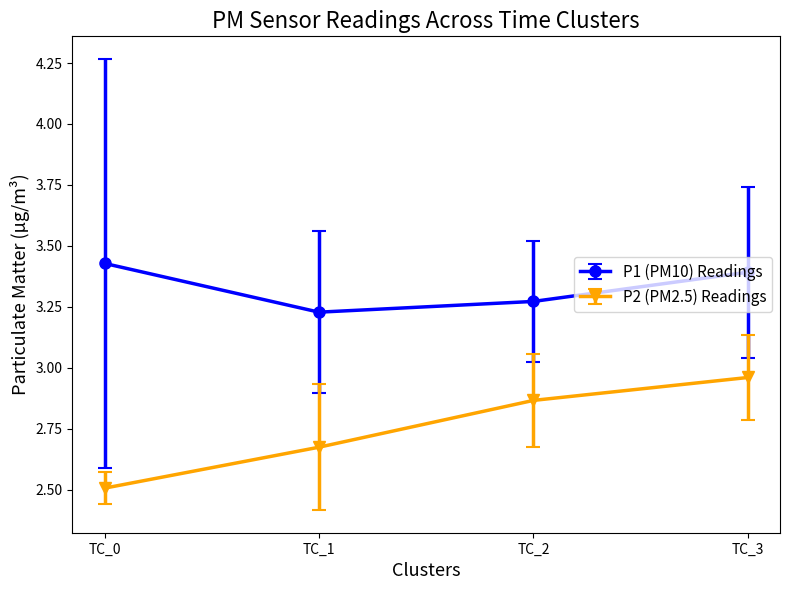

Rank the series by their average value, from highest to lowest.

P1 (PM10) Readings, P2 (PM2.5) Readings